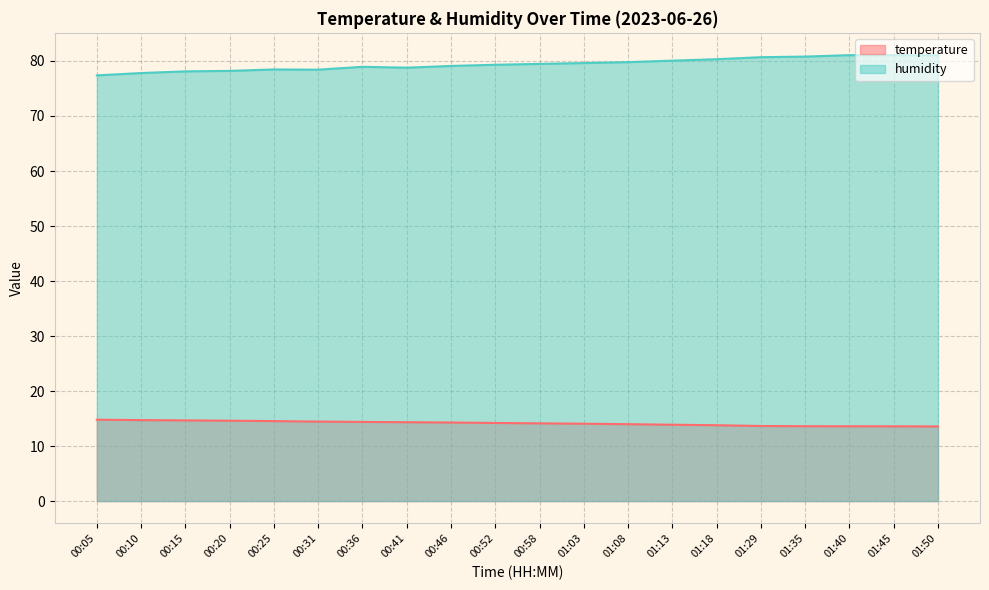

What is the label of the 12th point from the right?

00:46